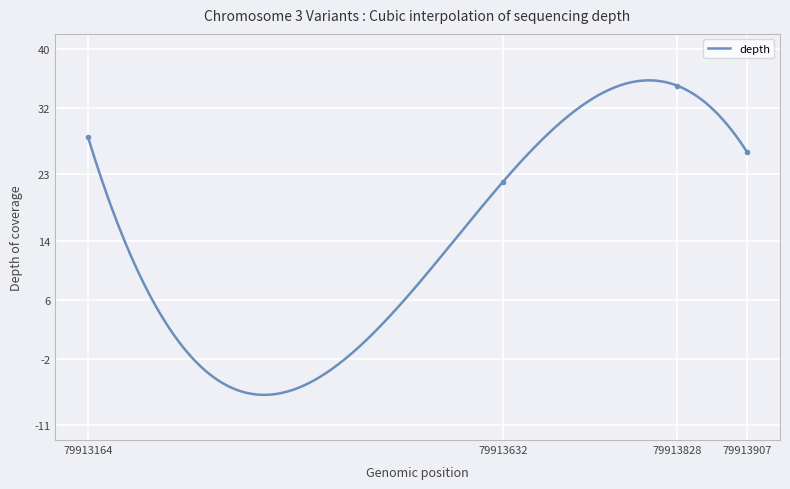

What is the sum of all values?

111